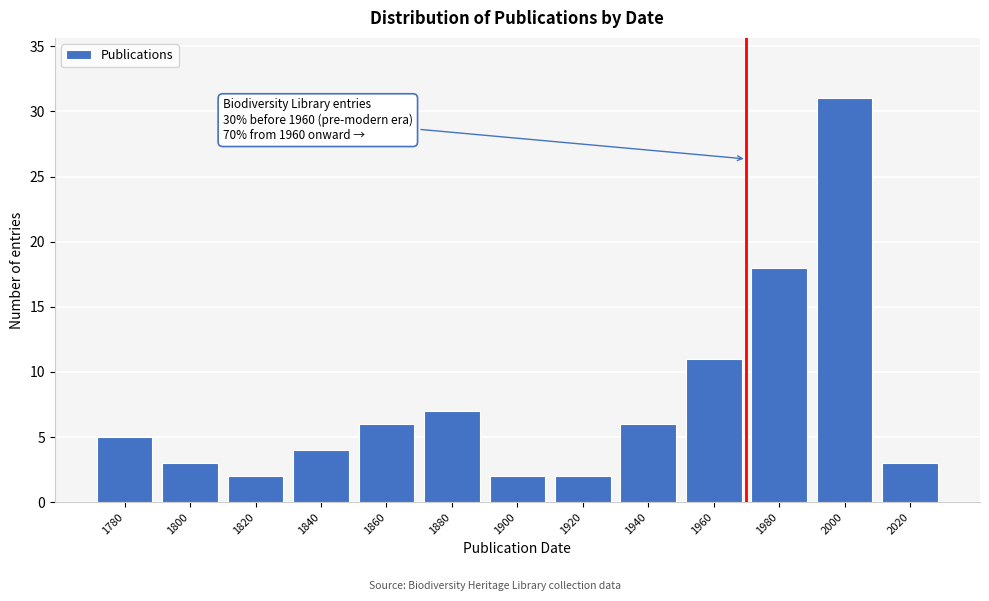

Reading right to left, transcribe all the data shown in this chart.

3	31	18	11	6	2	2	7	6	4	2	3	5